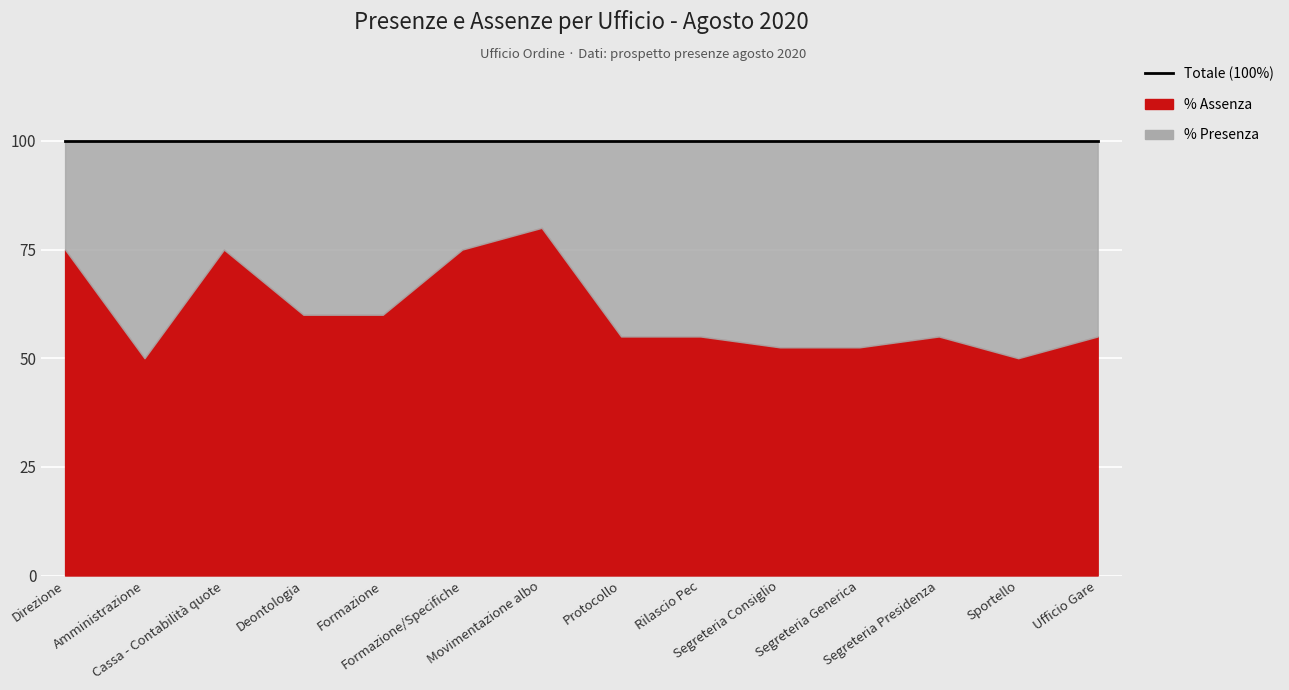

Where is the first local minimum for % Assenza?

Amministrazione